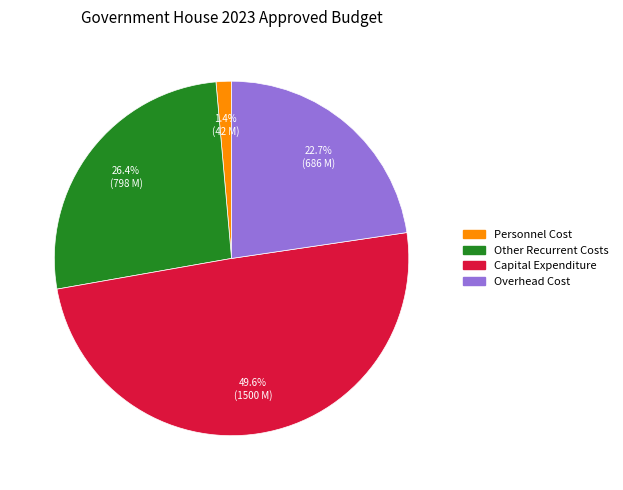

Is there any slice that represents more than half of the pie?

No